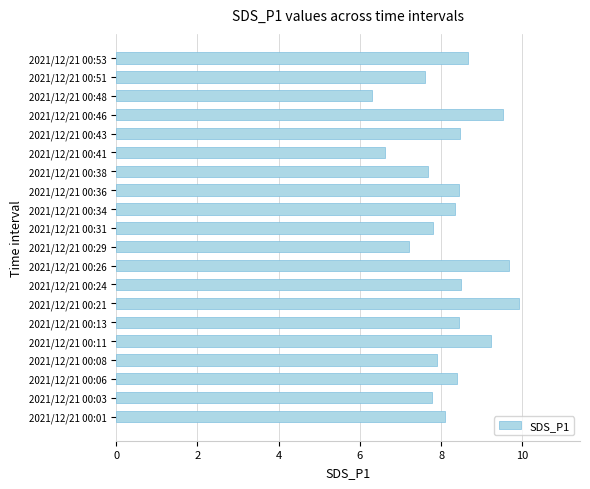

Approximately how many times larger is the value at 2021/12/21 00:01 compared to 2021/12/21 00:36?

1.0